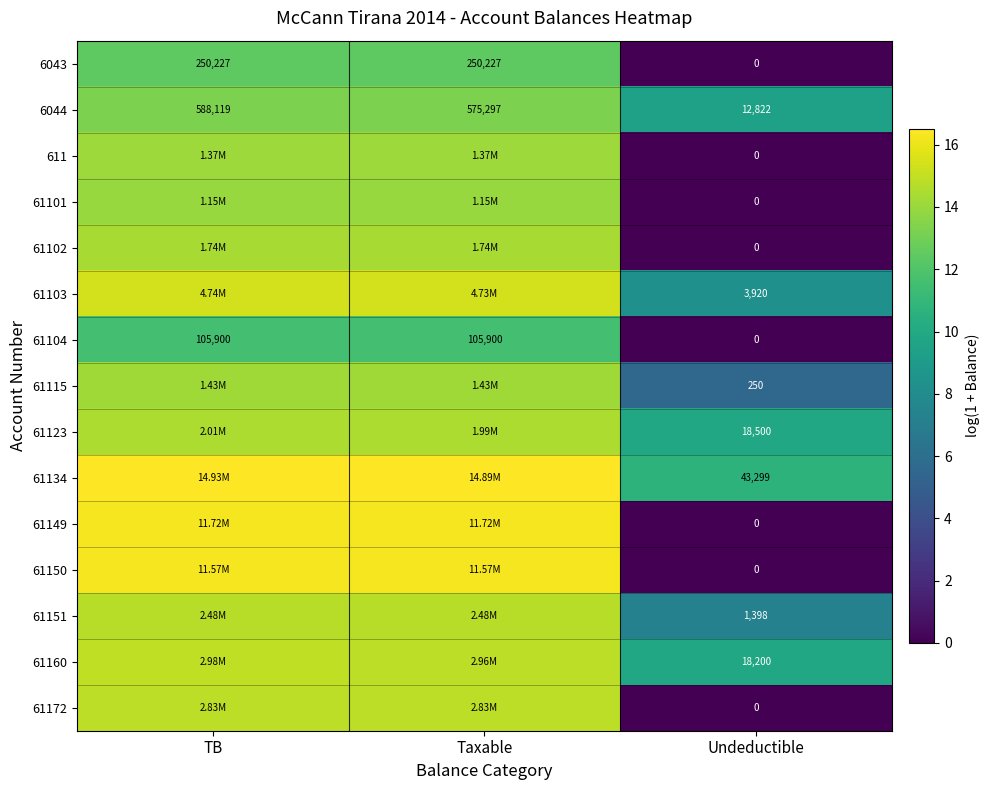

At which label does 6044 reach its peak?

TB